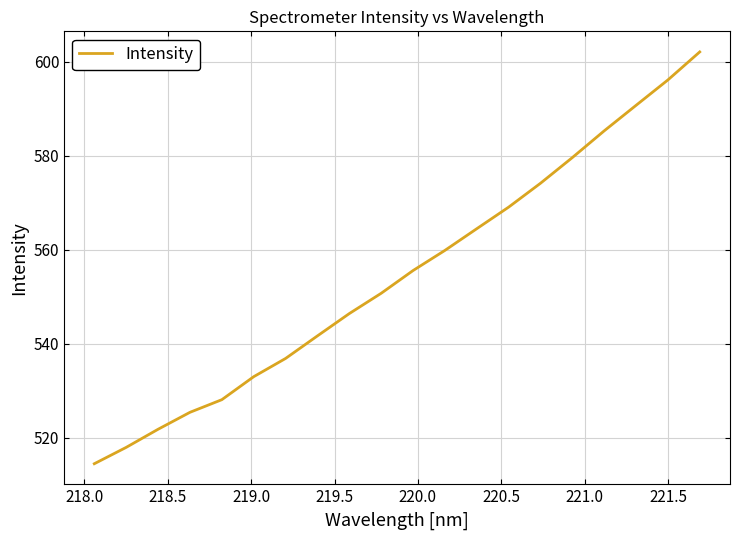

What is the smallest value displayed?

514.5